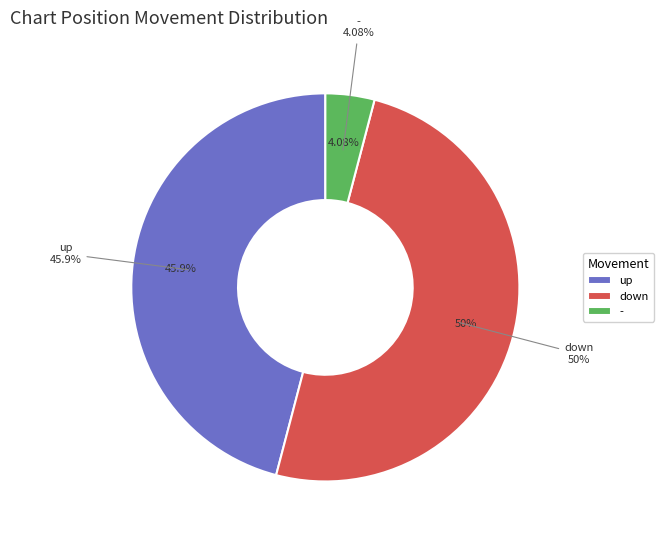

To the nearest percent, what percentage of the pie is up?

46%